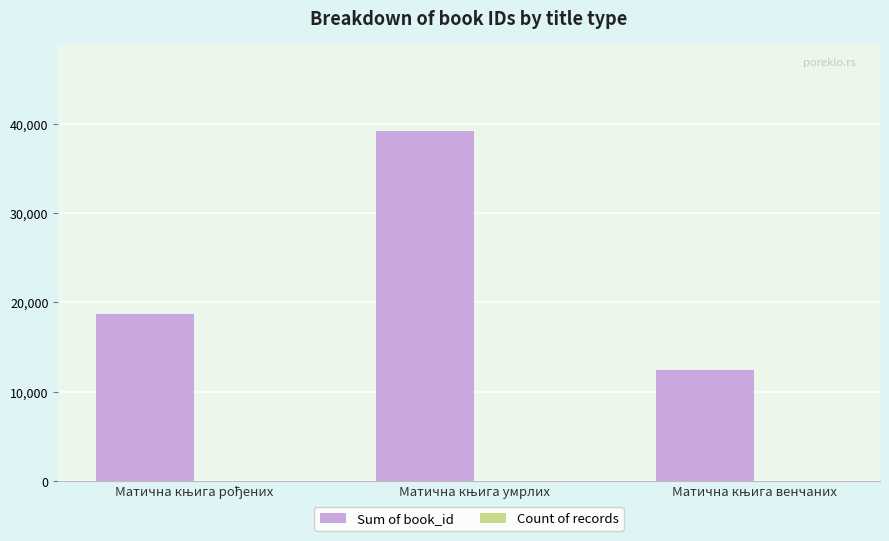

Which series has the largest total across all categories?

Sum of book_id